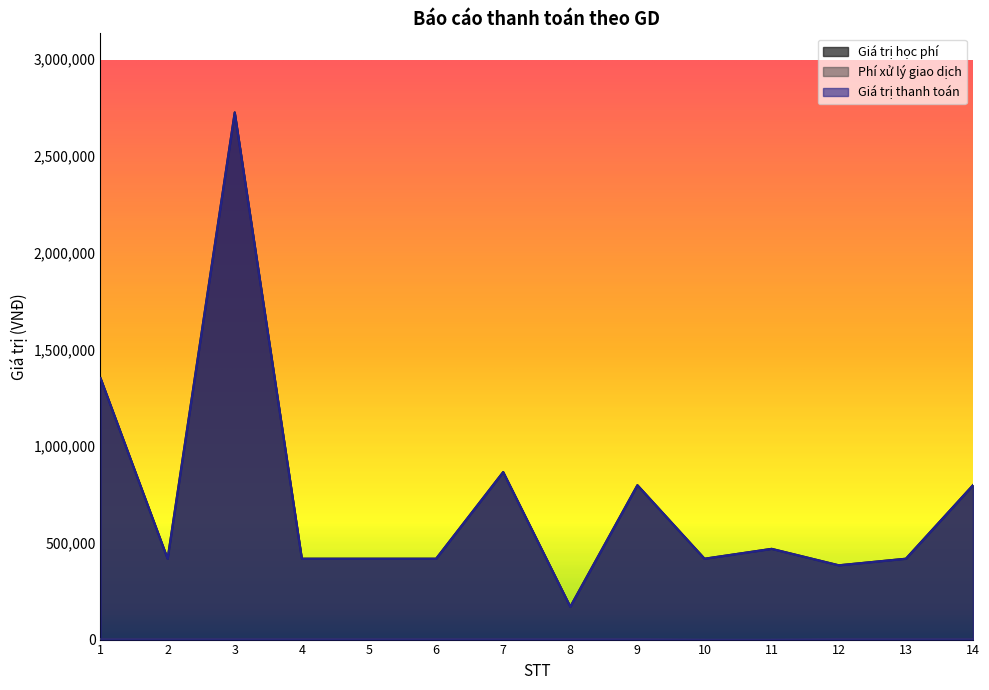

What is the value of the Phí xử lý giao dịch point at the 2nd from the left?

3300